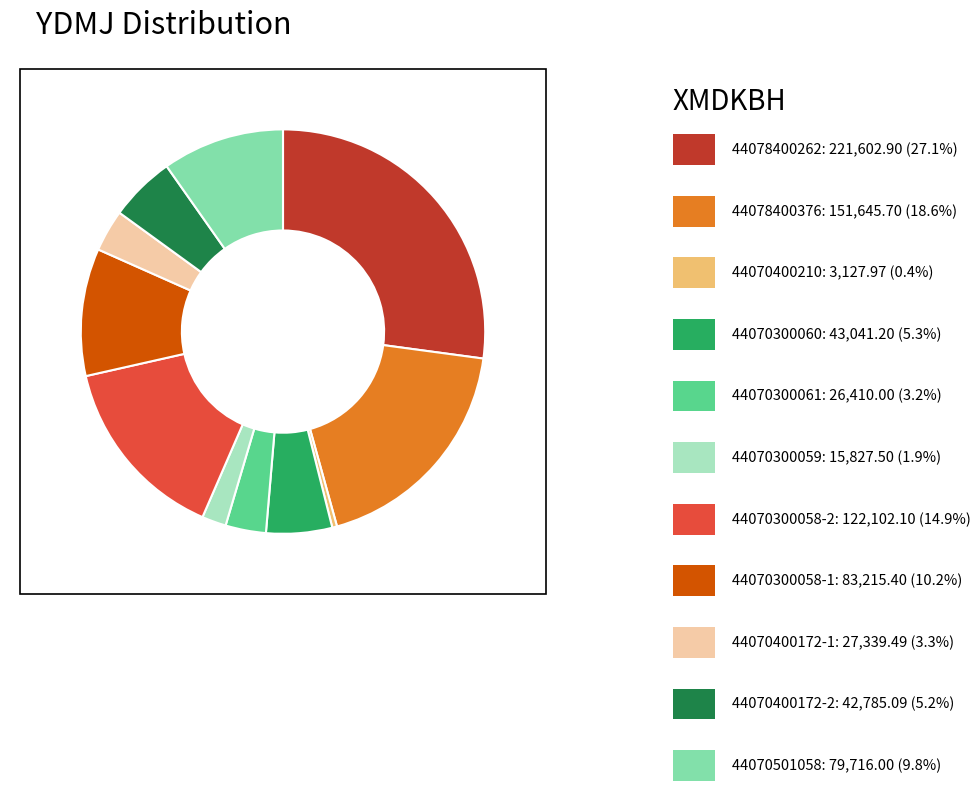

Does any single category account for the majority?

No